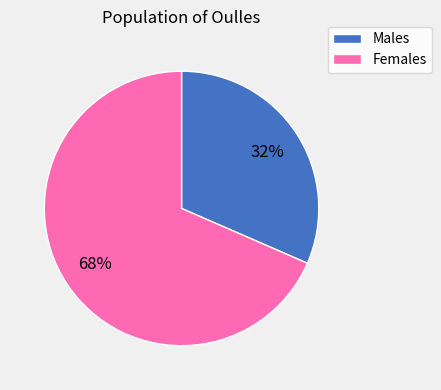

To the nearest percent, what is the average slice percentage?

50%